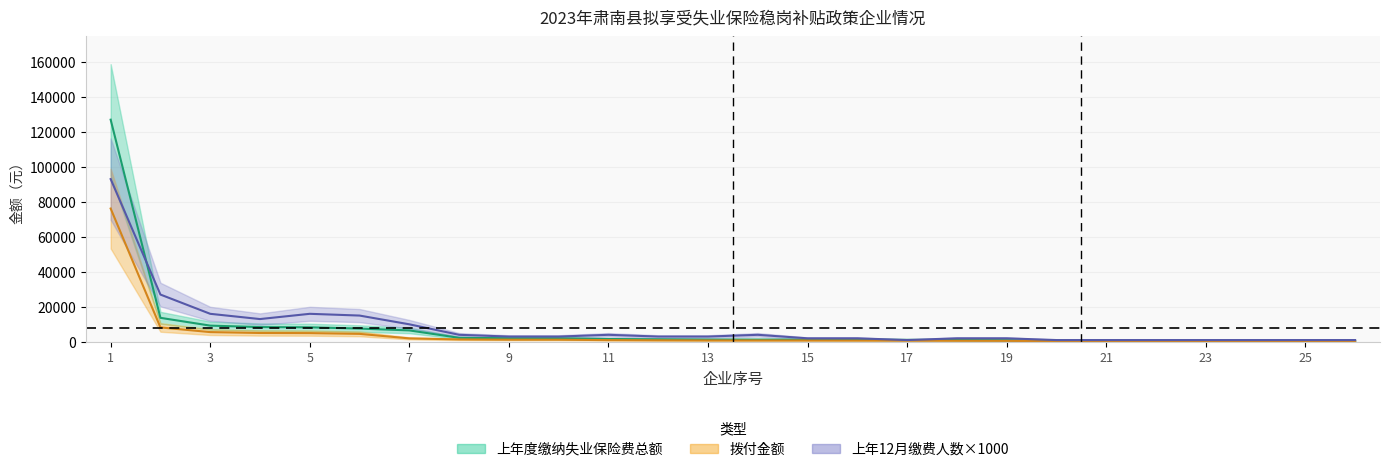

True or false: 拨付金额 and 上年度缴纳失业保险费总额 intersect in this chart.

False